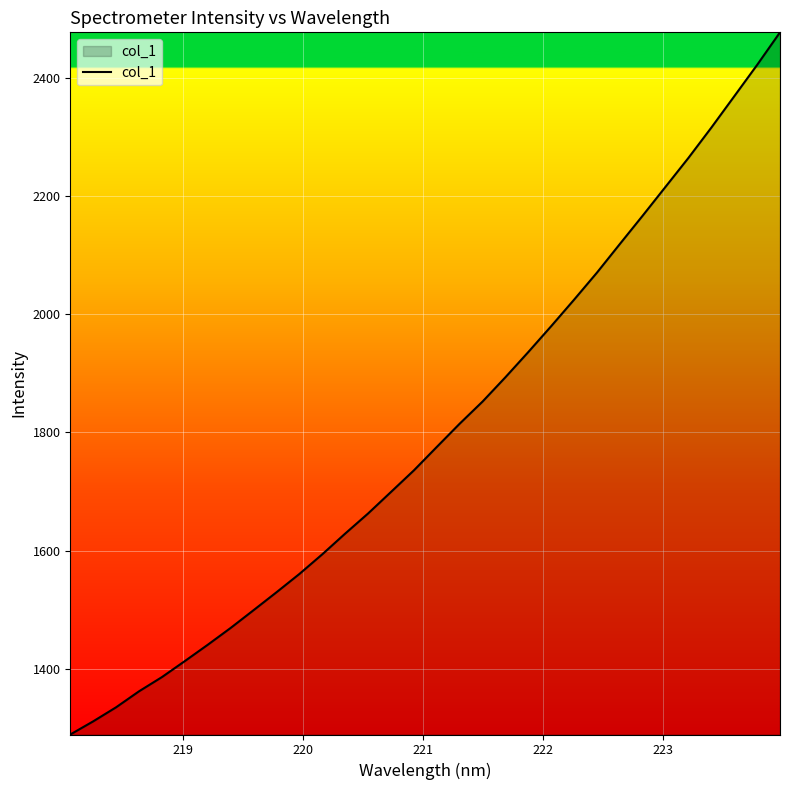

What is the greatest value displayed?

2476.5